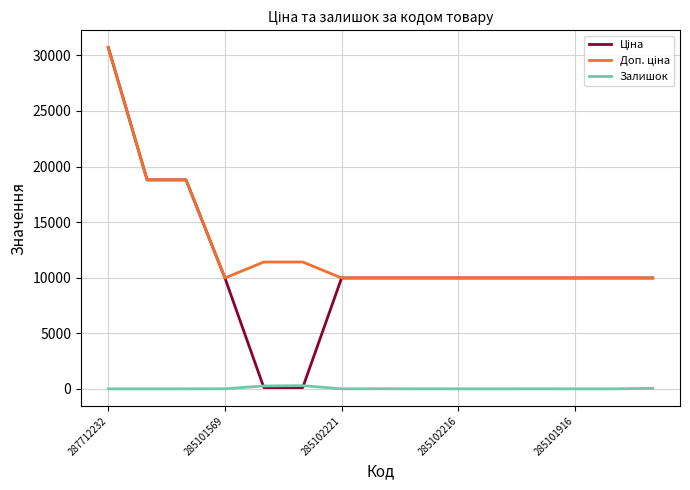

What is the maximum value shown in the chart?

30717.1